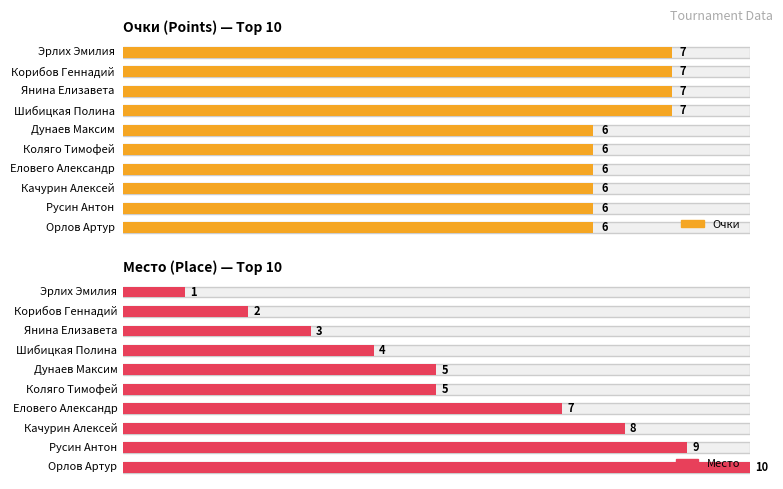

What is the sum of the Очки values at Эрлих Эмилия and Янина Елизавета?

14